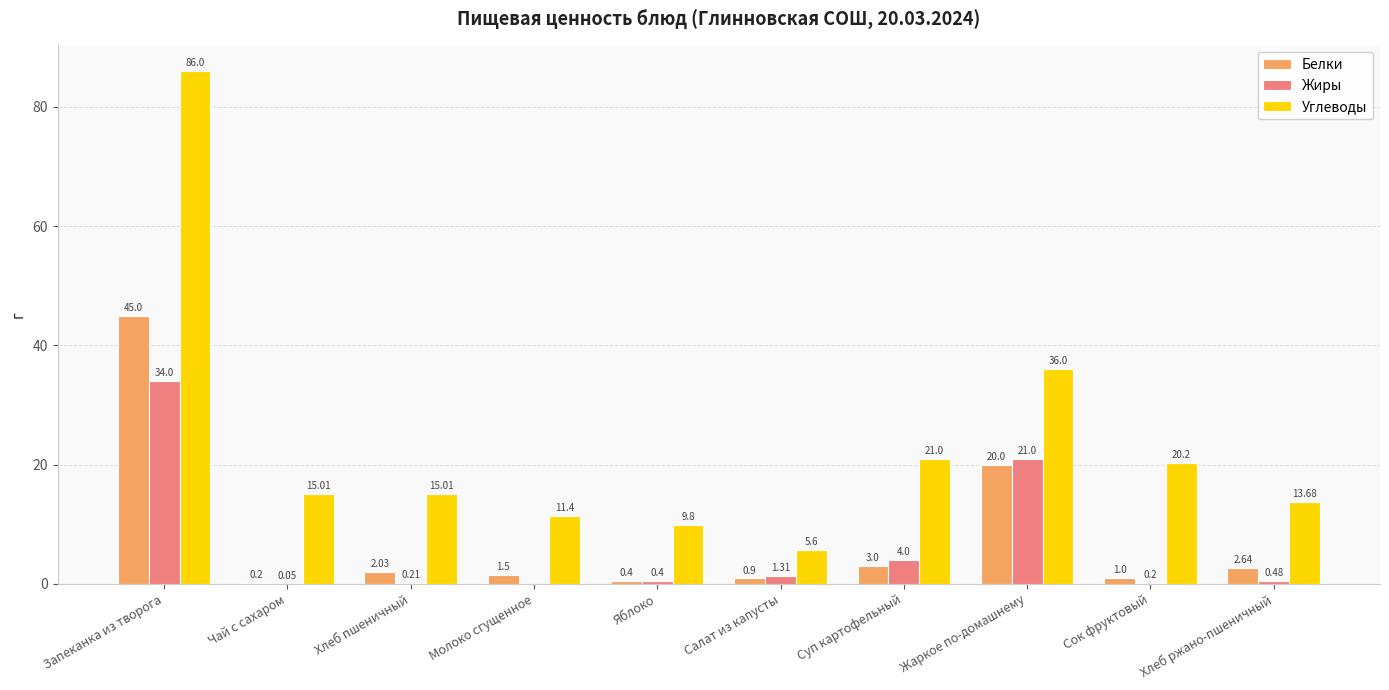

Between Молоко сгущенное and Суп картофельный, which series saw the biggest shift?

Углеводы